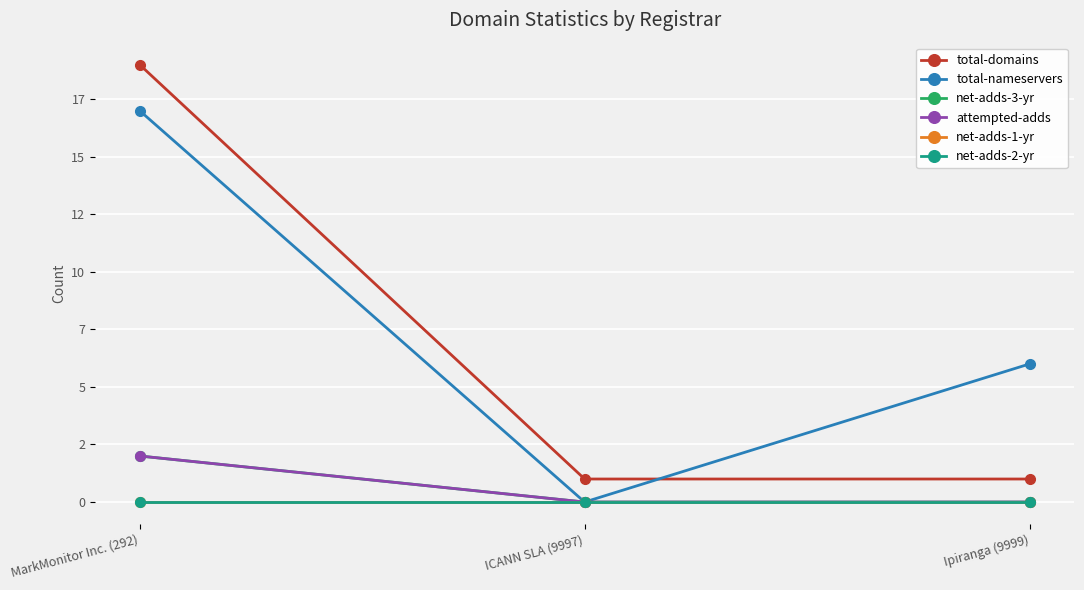

Rank the series by their maximum value, from lowest to highest.

net-adds-1-yr, net-adds-2-yr, net-adds-3-yr, attempted-adds, total-nameservers, total-domains